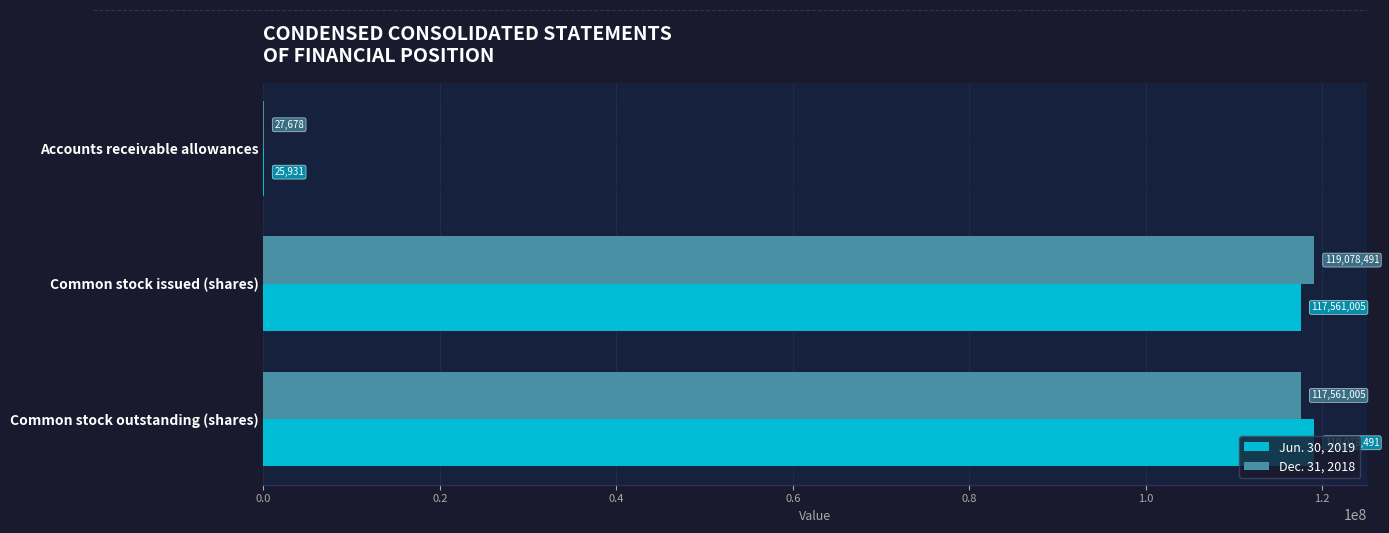

At which label does Dec. 31, 2018 reach its peak?

Common stock issued (shares)